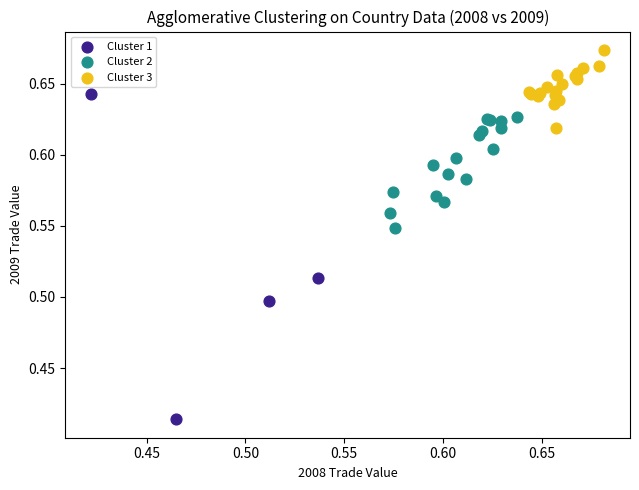

Which series reaches the maximum Y coordinate?

Cluster 3